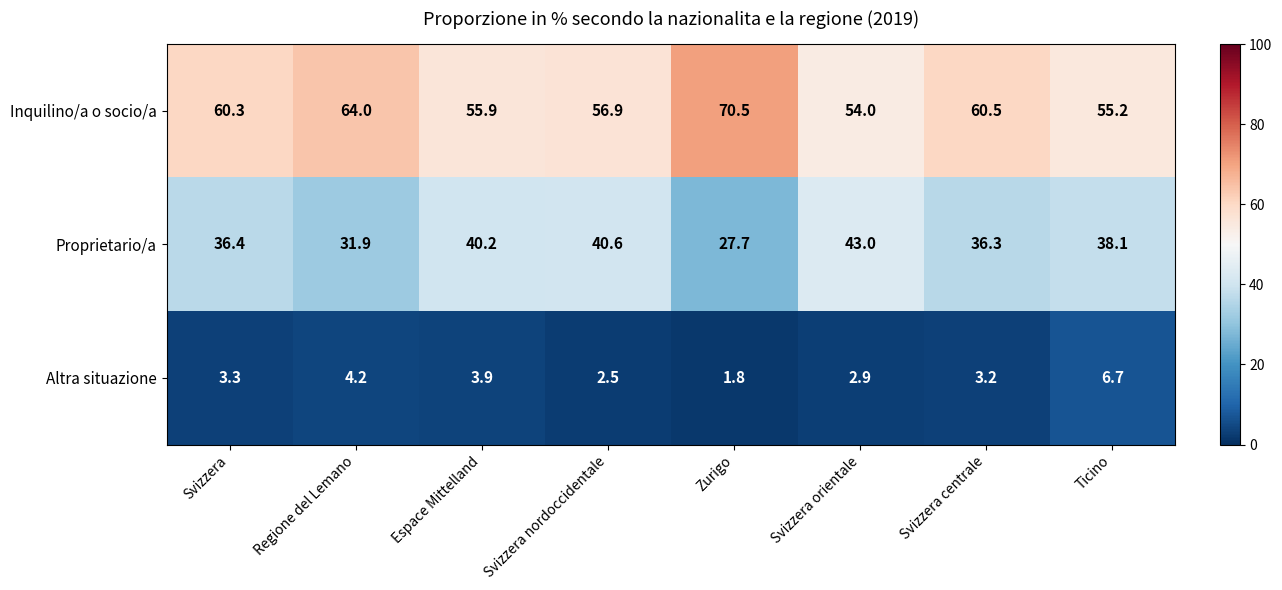

What is the spread (max minus min) of values at Ticino?

48.5